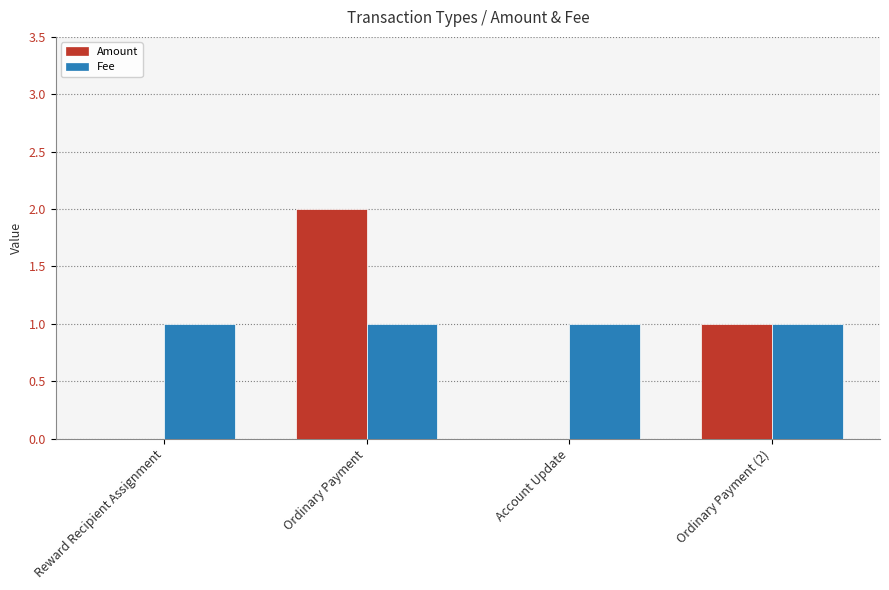

What is the difference between the Amount values at Account Update and Ordinary Payment?

2